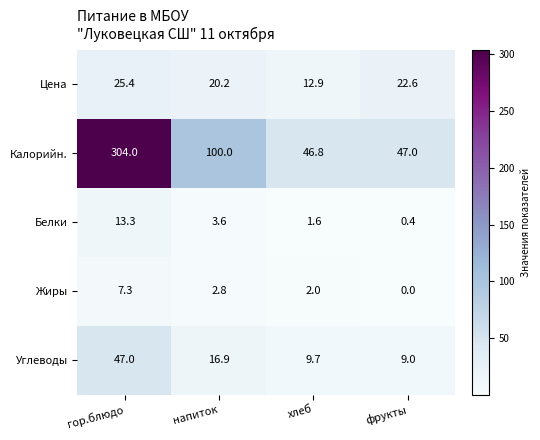

Which category has the lowest value in the Углеводы series?

фрукты